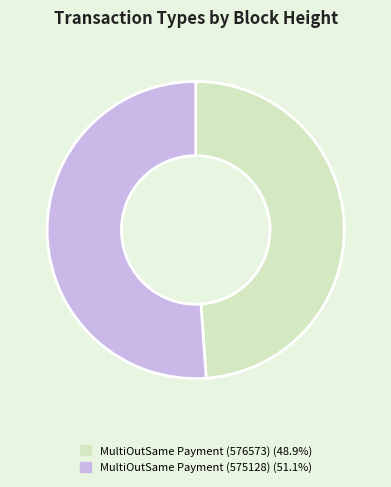

Rank the categories by value from lowest to highest.

MultiOutSame Payment (576573), MultiOutSame Payment (575128)